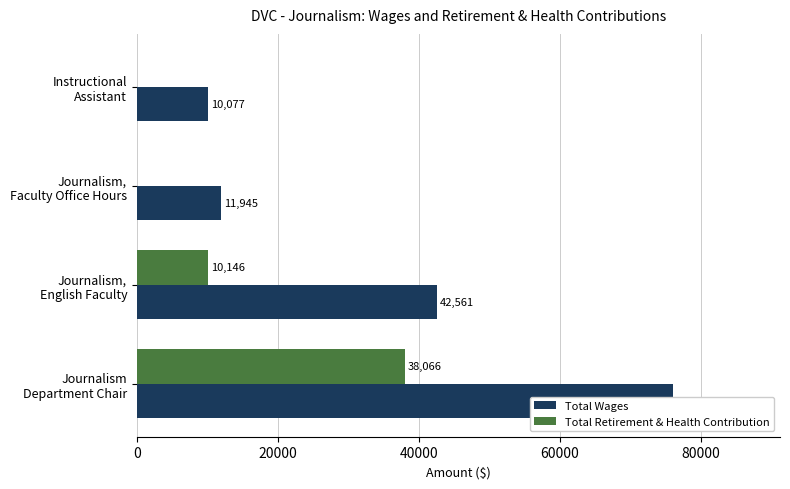

How many values in Total Retirement & Health Contribution are above zero?

2